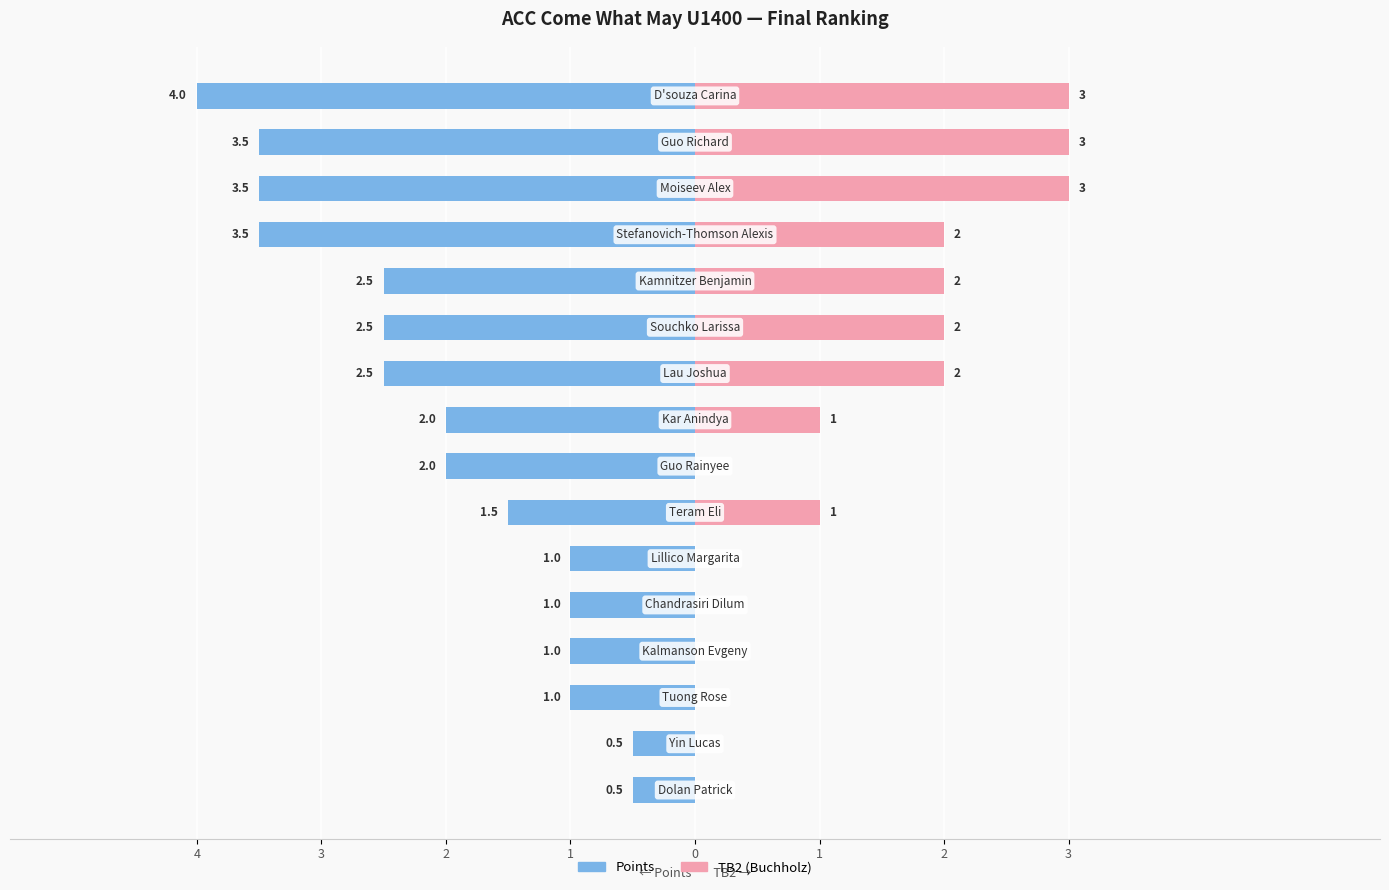

How many bars are there in total?

32